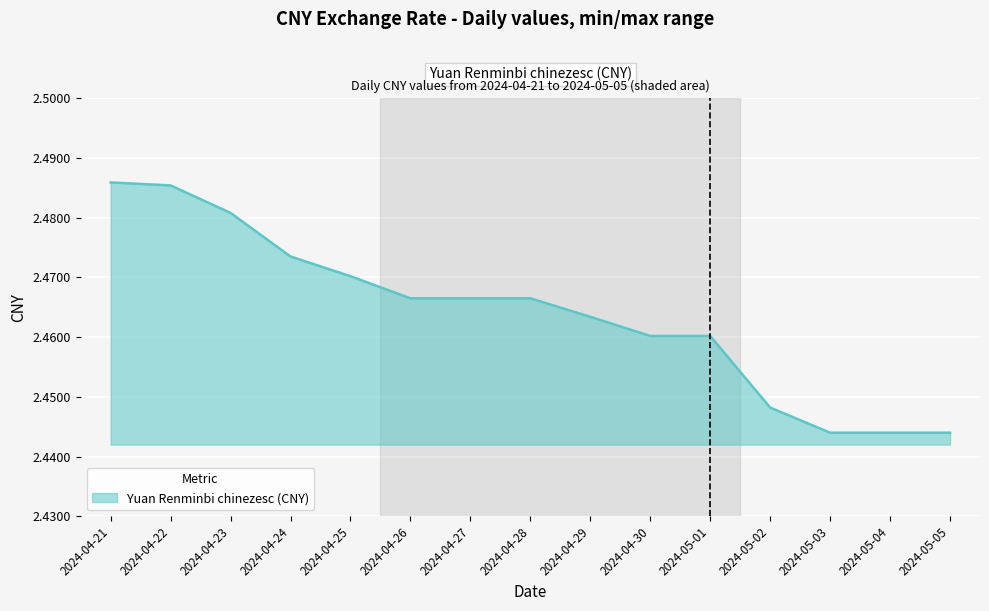

How many lines are shown in the chart?

1